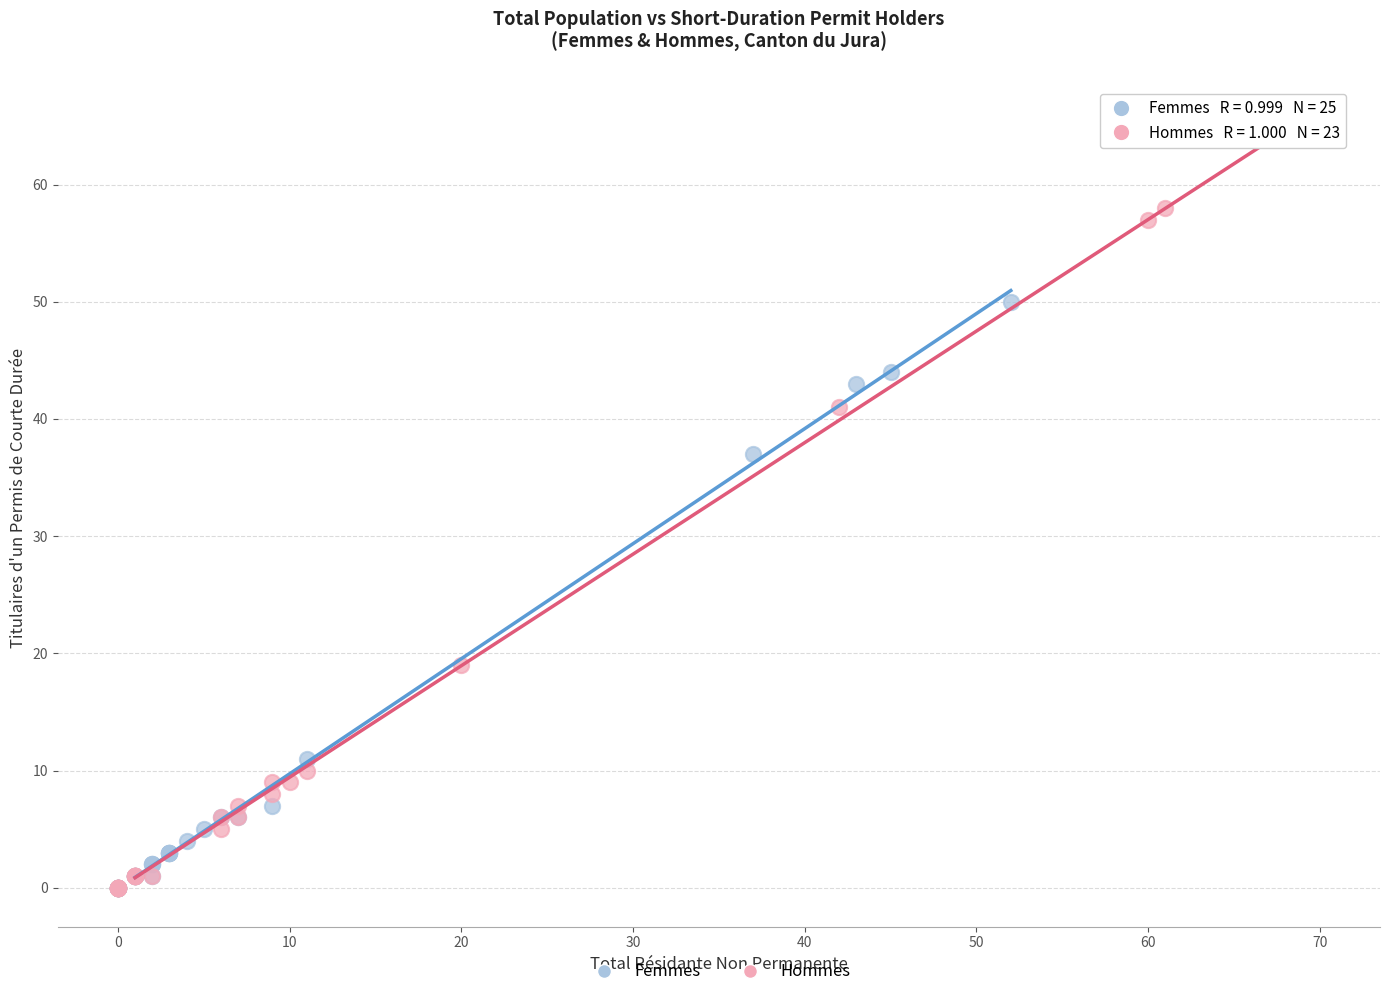

Which series contains the highest Y value?

Hommes